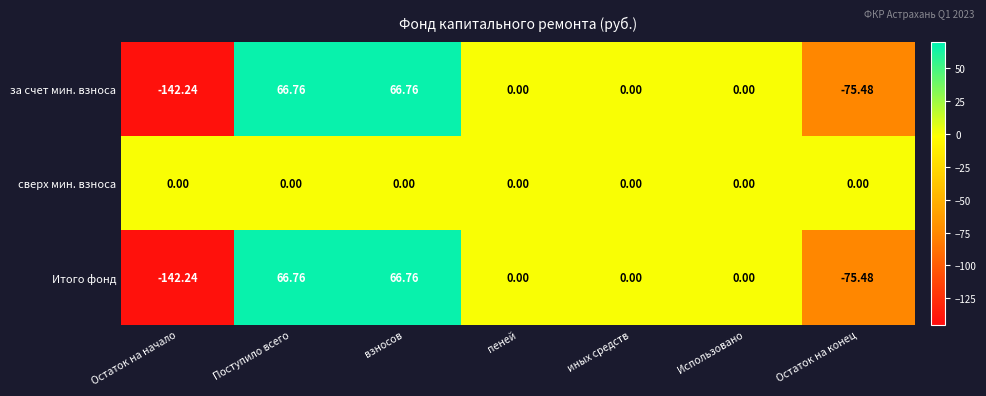

At which label does за счет мин. взноса first exceed 0?

Поступило всего